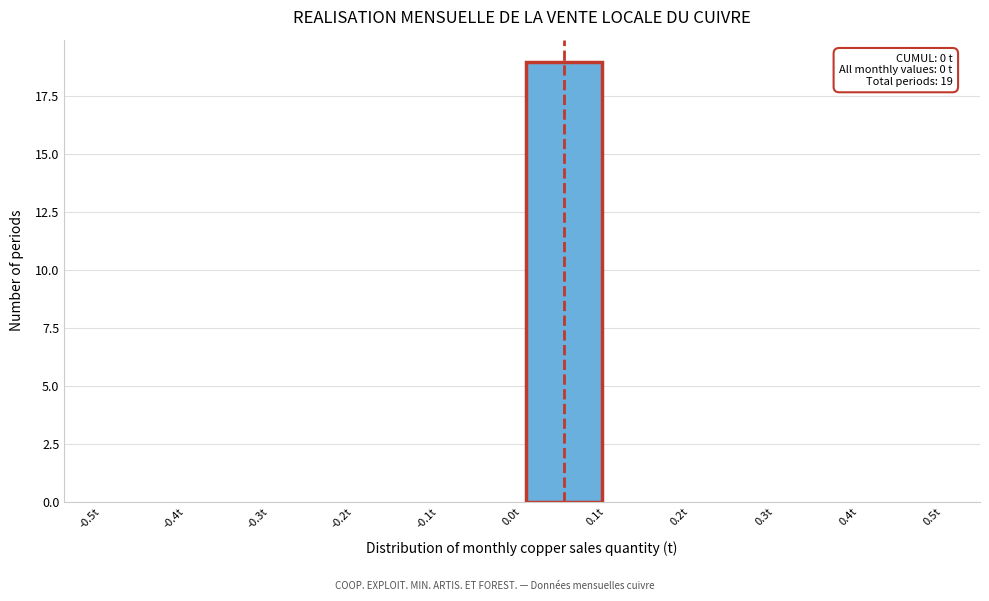

Which range on the x-axis has the tallest bar?

0.0 to 0.1